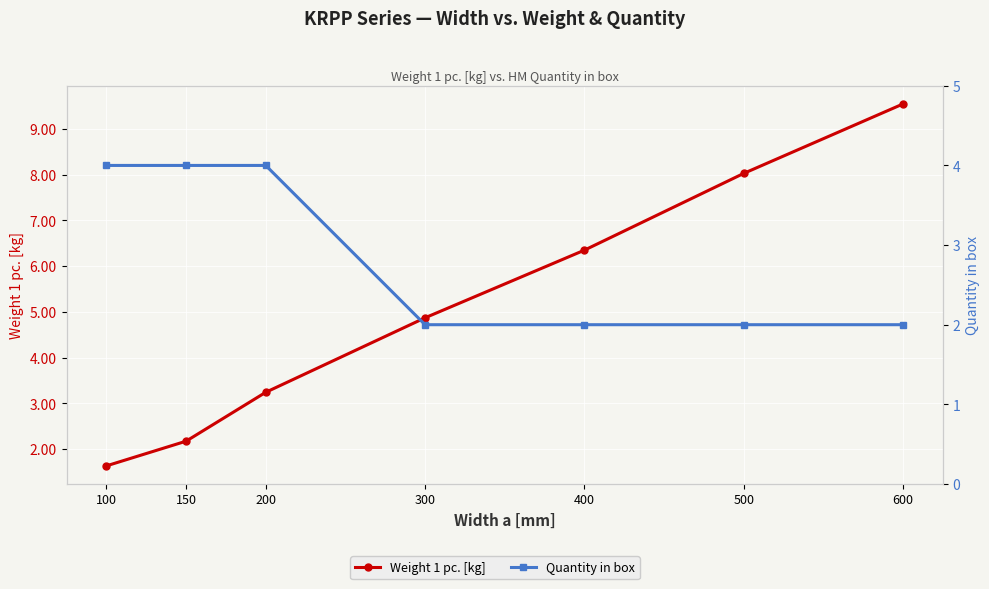

List the labels in order of Quantity in box value, largest first.

100, 150, 200, 300, 400, 500, 600